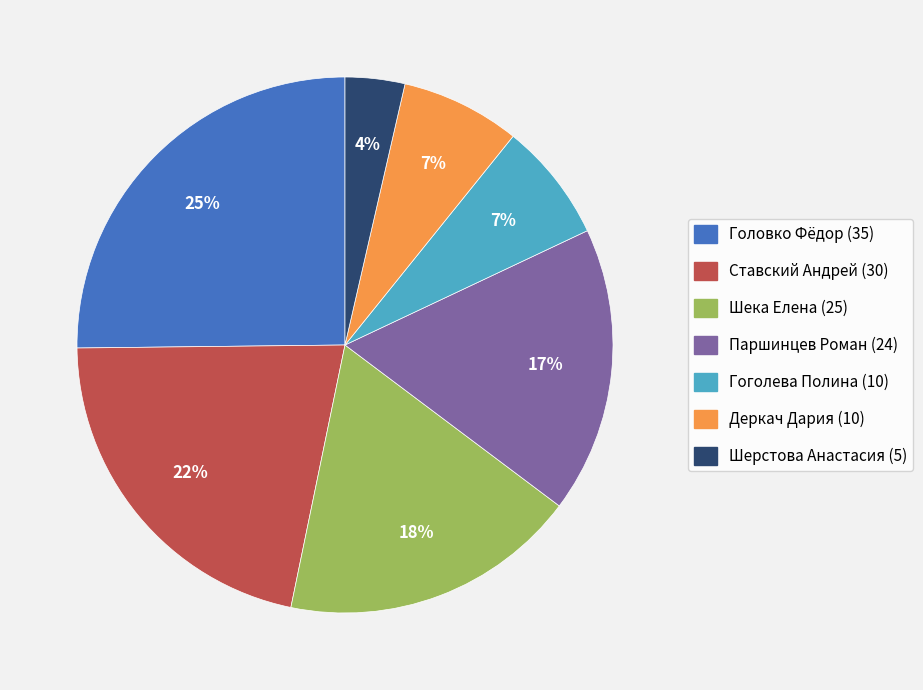

How many slices are in this pie chart?

7